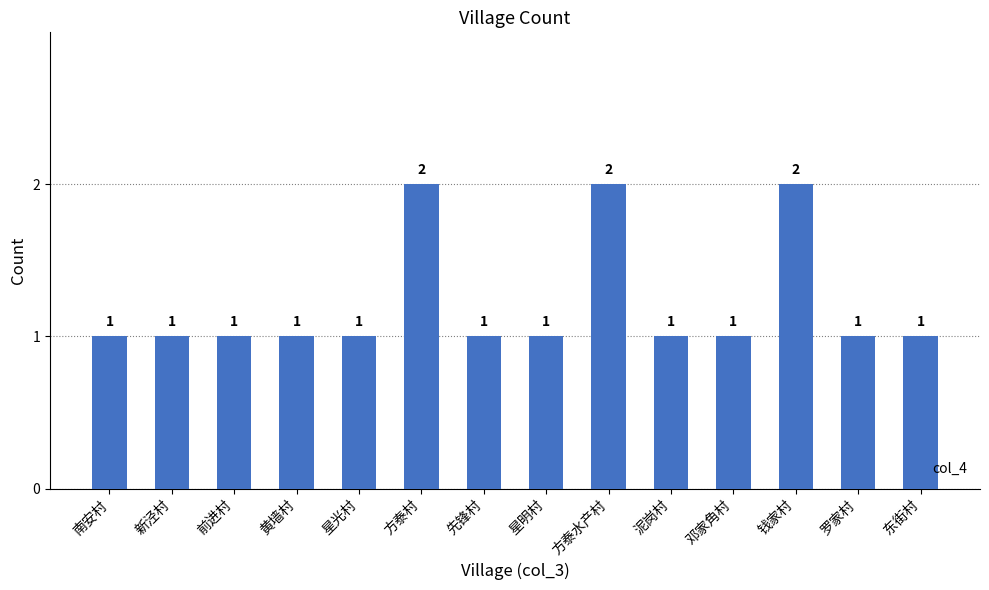

What is the sum of the values at 方泰村 and 前进村?

3